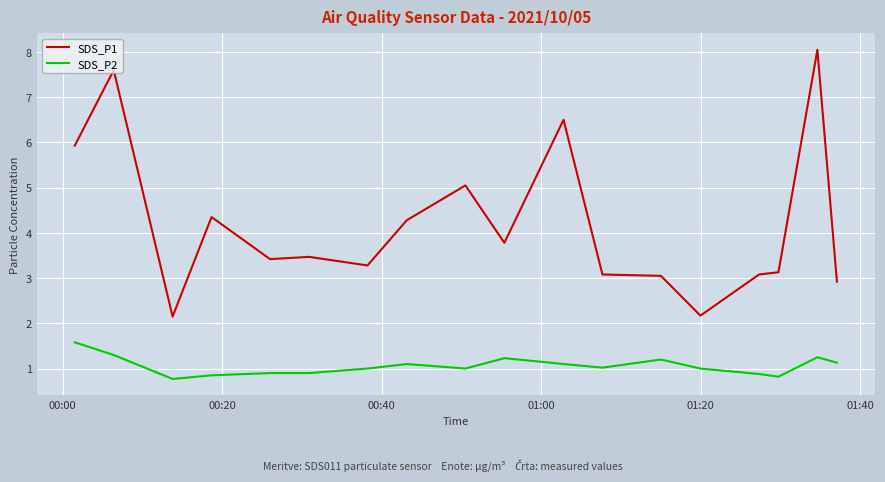

Rank the series by their average value, from highest to lowest.

SDS_P1, SDS_P2